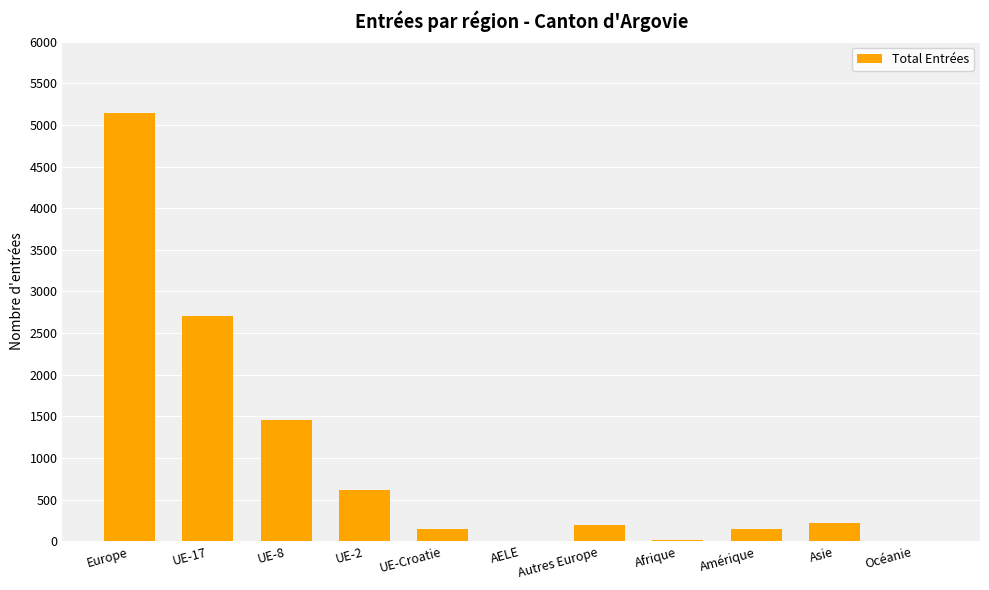

Where is the data nearest to the value 2572?

UE-17